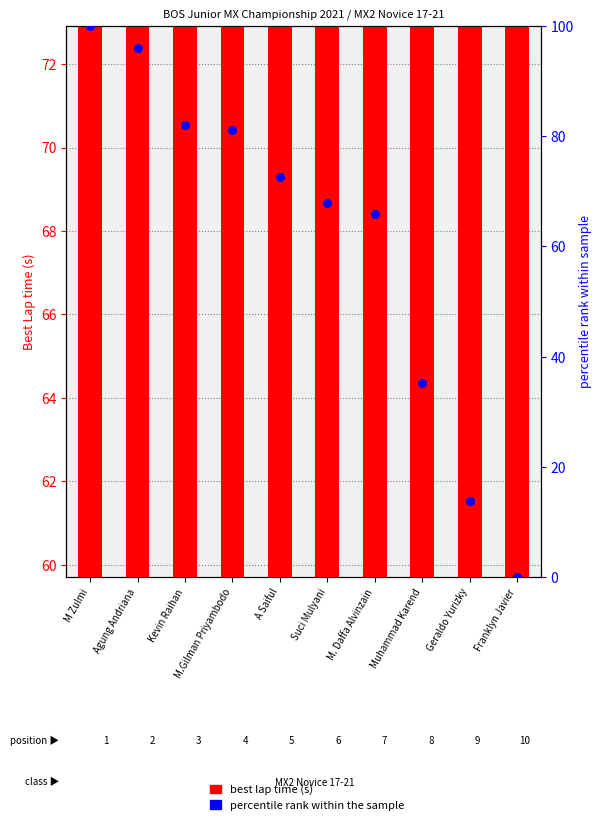

Which series has the largest Y range (max minus min)?

percentile rank (avg speed)